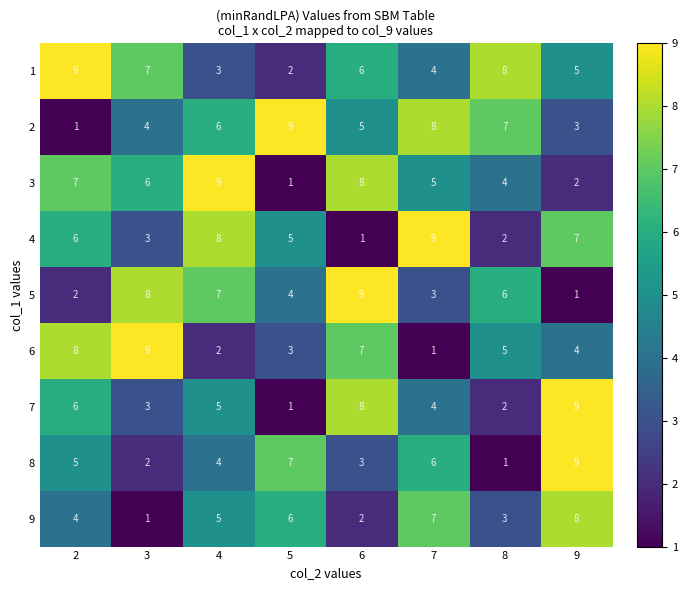

What is the difference between the highest and lowest values at 4?

7